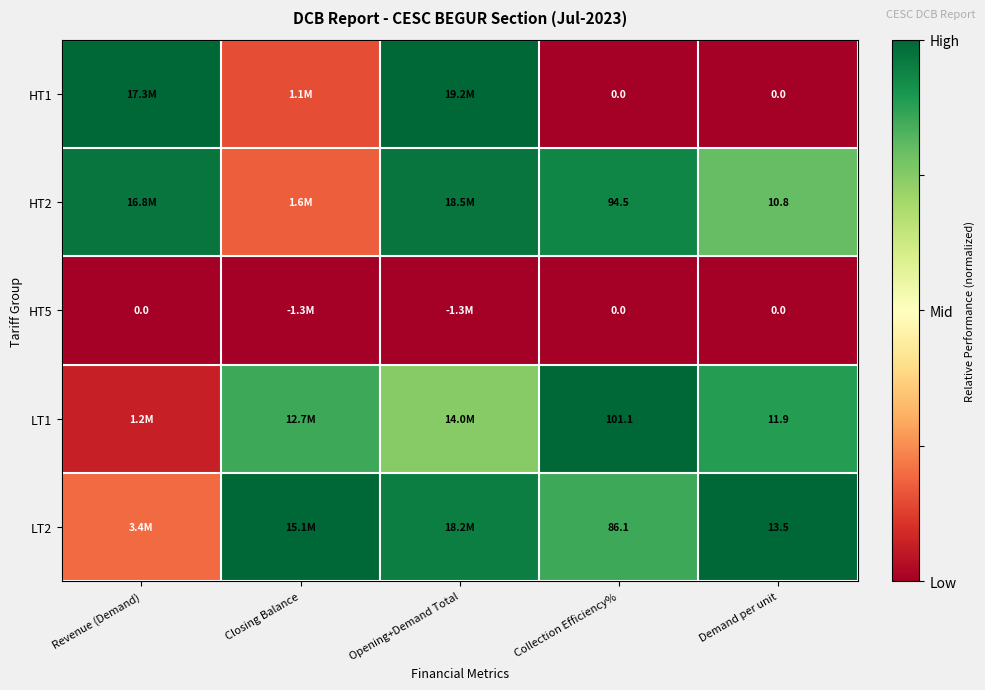

Which series has the largest range (max minus min)?

HT1